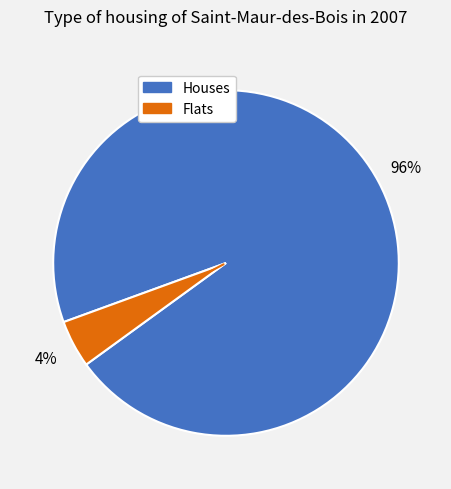

True or false: Houses accounts for 81% of the total.

False